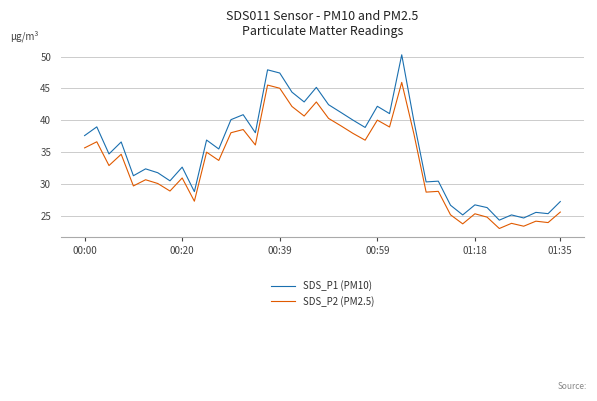

List the series in order of their peak value, lowest first.

SDS_P2 (PM2.5), SDS_P1 (PM10)